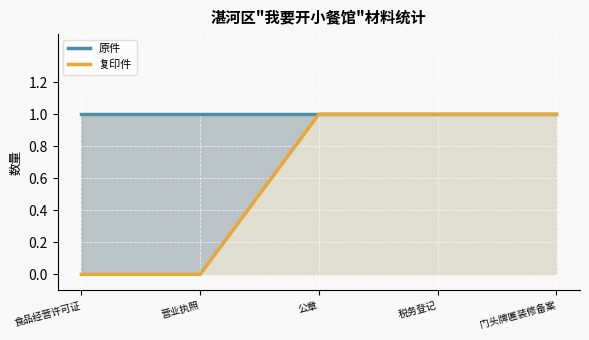

Which label corresponds to the smallest value in the chart?

食品经营许可证